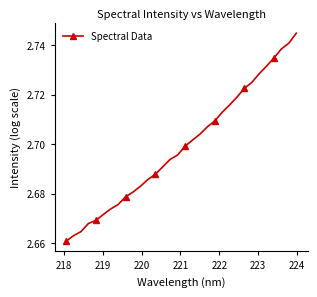

Count the values in the range 2 to 3.

32